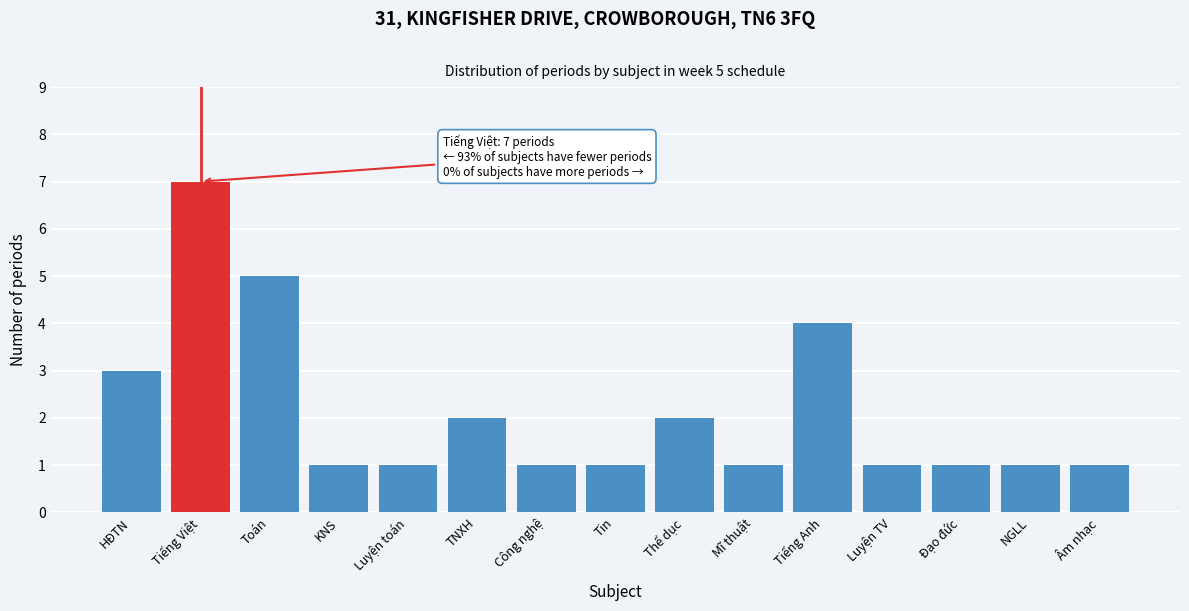

Reading left to right, extract all data points from this chart.

3	7	5	1	1	2	1	1	2	1	4	1	1	1	1